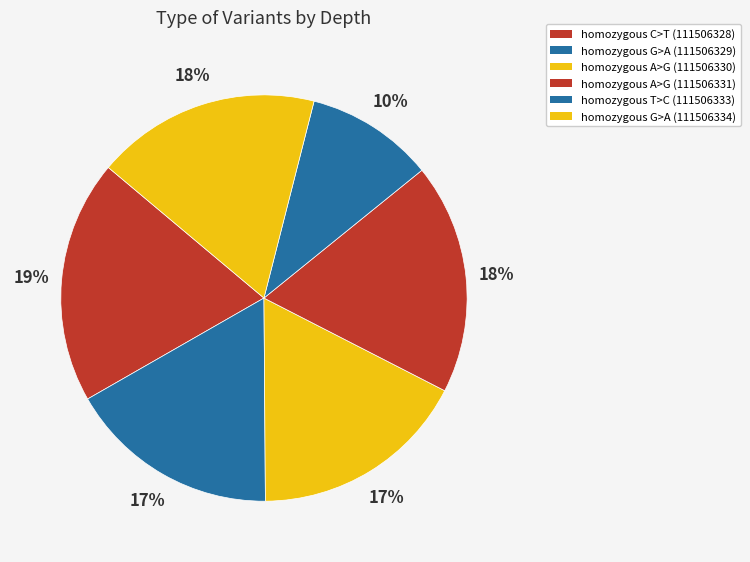

How many segments does this pie chart have?

6